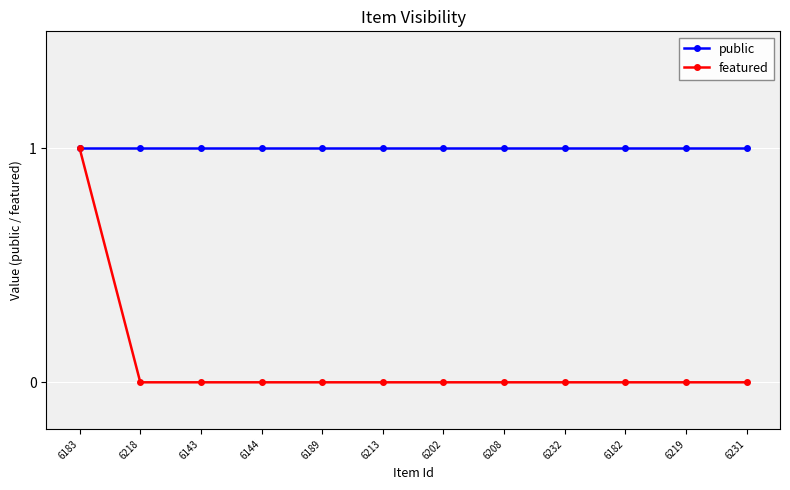

The featured series shows 0 at 6144. True or false?

True